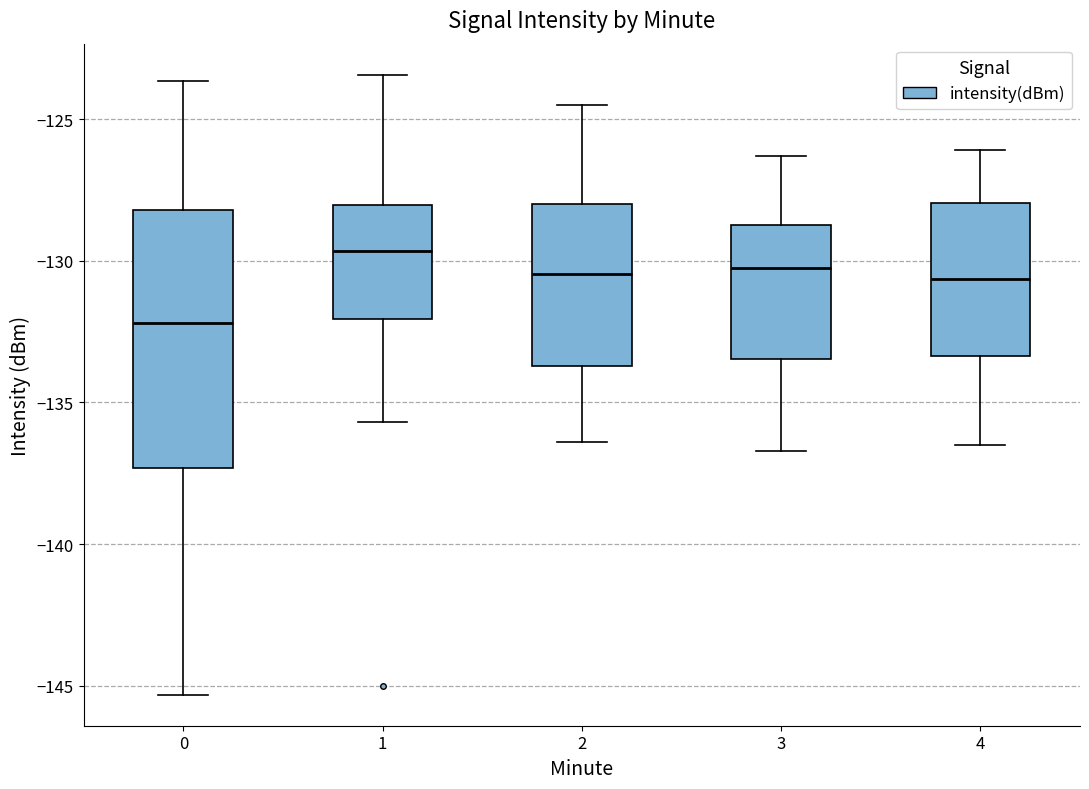

Reading left to right, transcribe this box plot: for each box, give where its median line is, the range the box spans, and where its two whiskers end, as read against the y-axis. The values are not printed on the chart, so give them approximately, as read against the axis.

0: median -132.0, box -137.5 to -128.0, whiskers -145.5 to -123.5
1: median -129.5, box -132.0 to -128.0, whiskers -135.5 to -123.5
2: median -130.5, box -133.5 to -128.0, whiskers -136.5 to -124.5
3: median -130.0, box -133.5 to -128.5, whiskers -136.5 to -126.5
4: median -130.5, box -133.5 to -128.0, whiskers -136.5 to -126.0